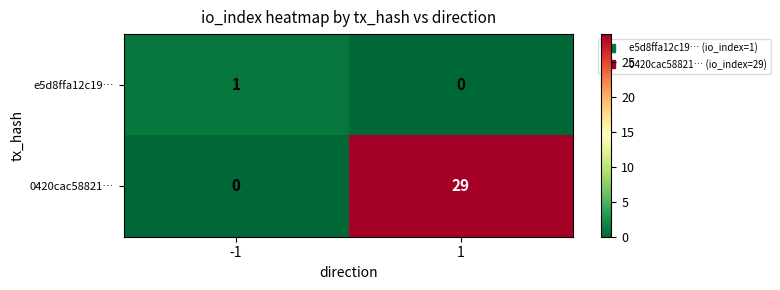

The value of e5d8ffa12c19… at -1 is 1. True or false?

True